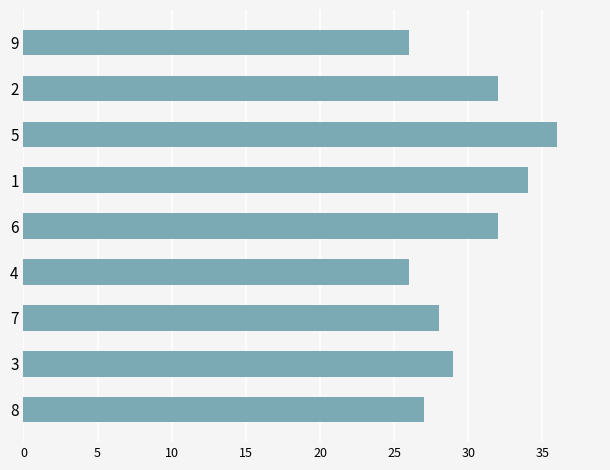

What position from the top is 5?

3